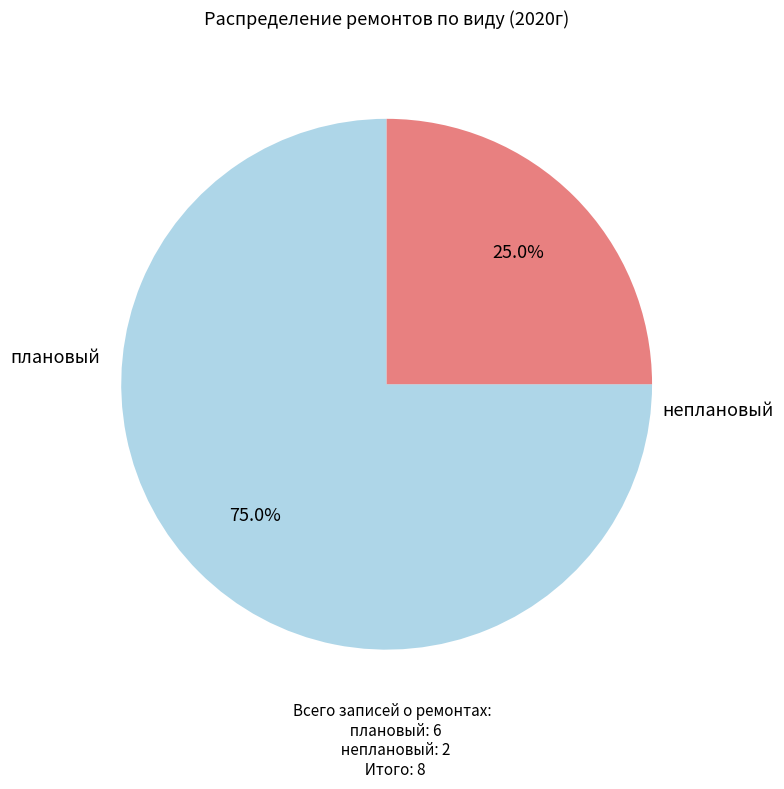

To the nearest percent, what is the difference between the плановый and неплановый slice percentages?

50%